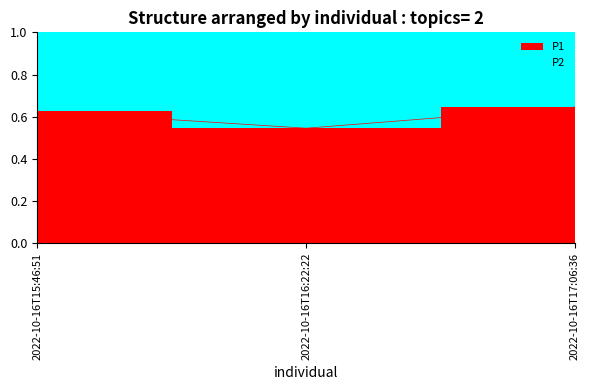

What is the label of the 3rd point from the right?

2022-10-16T15:46:51